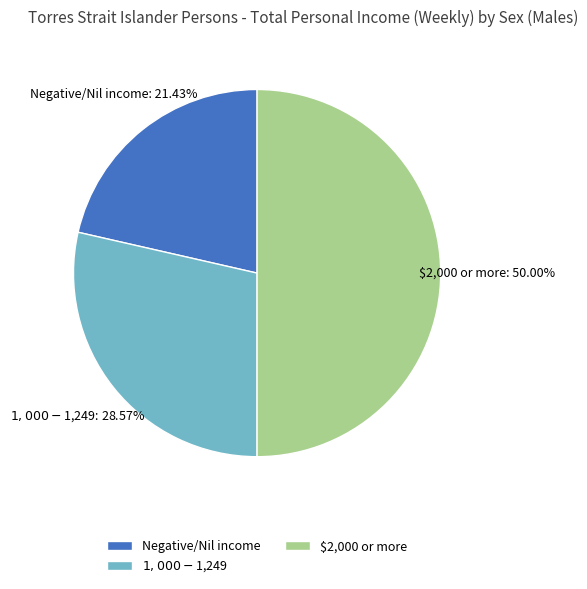

What is the largest slice in the pie chart?

$2,000 or more